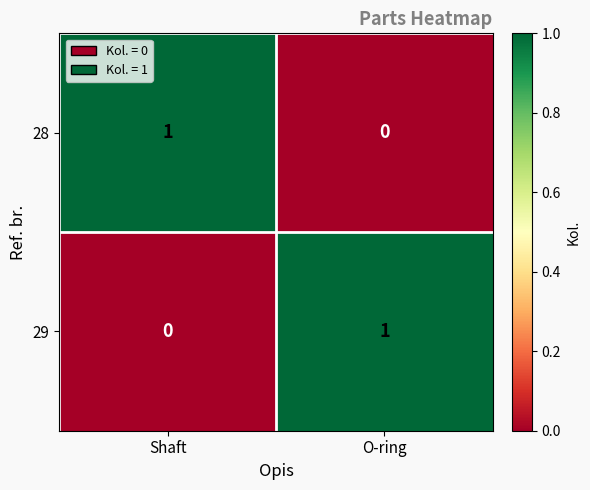

What is the difference between the highest and lowest values at O-ring?

1